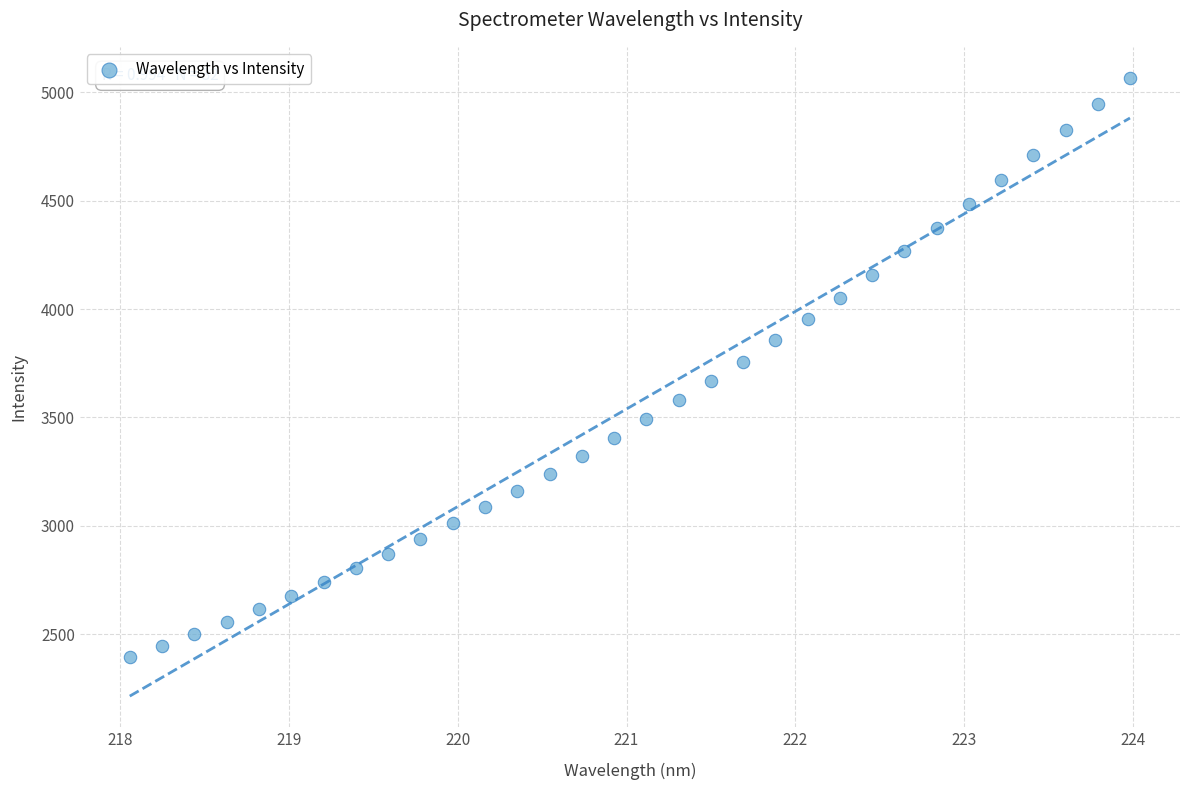

What is the range of X values (max minus min)?

5.9